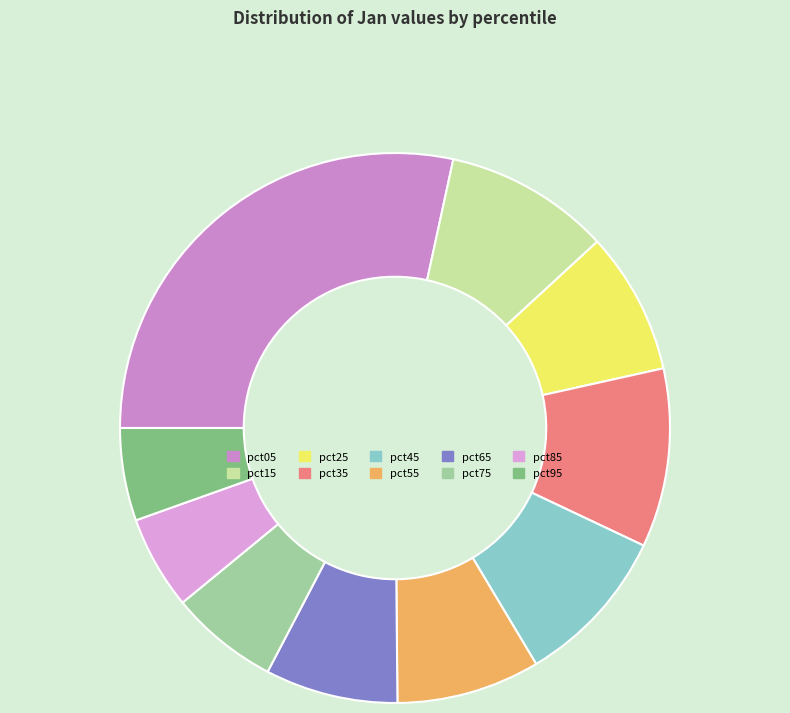

To the nearest percent, what is the average slice percentage?

10%